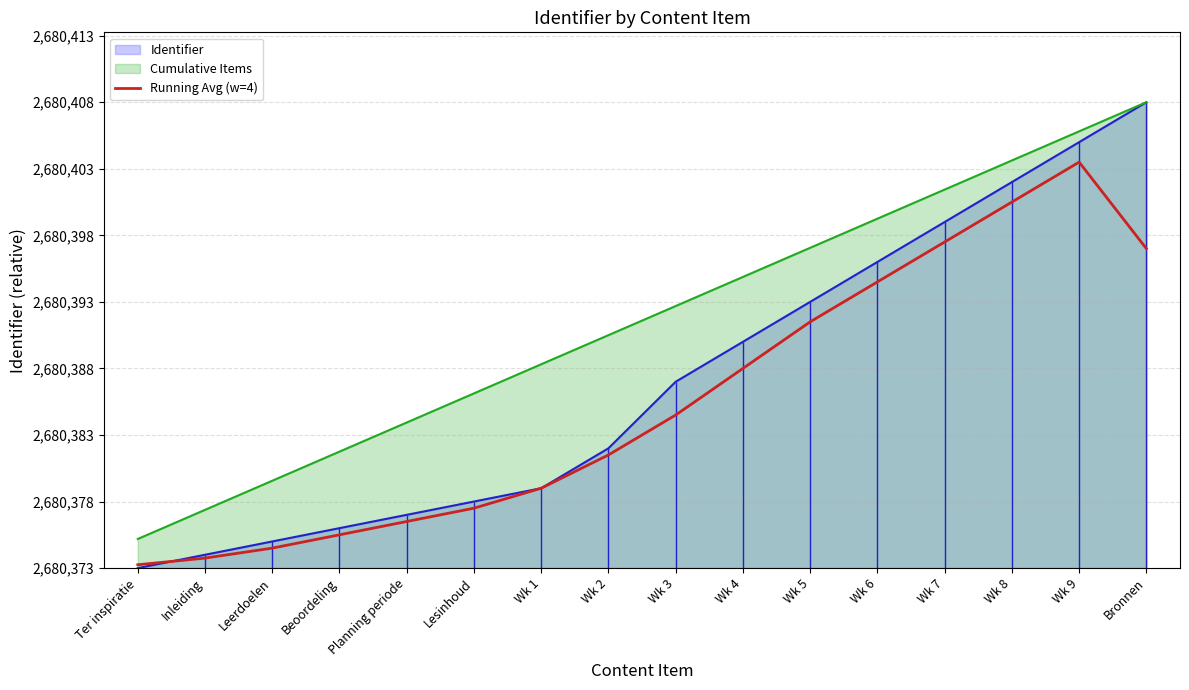

What is the change in value from Wk 1 to Wk 4?

+9.0